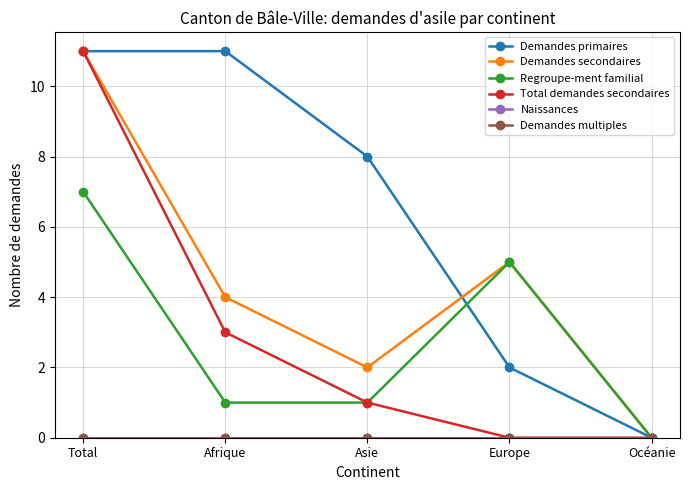

The Demandes secondaires series shows 5 at Europe. True or false?

True